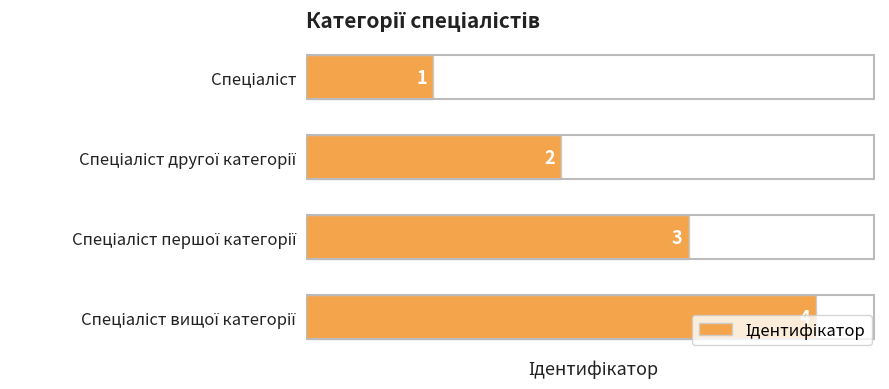

How many values are between 2 and 4?

3